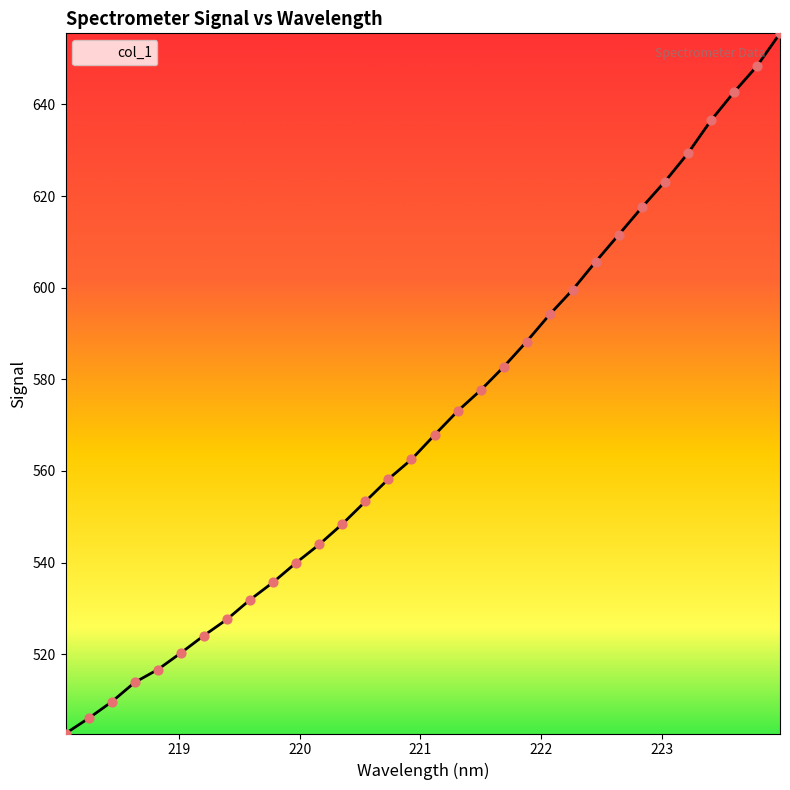

What is the difference between the maximum and minimum values?

152.8